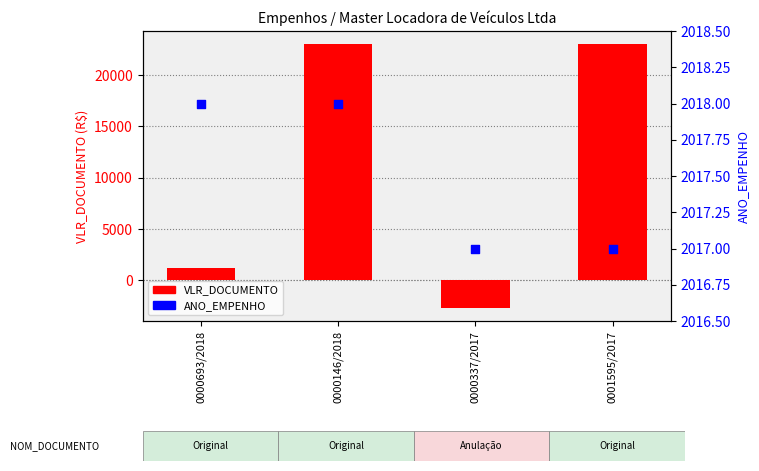

What is the total value across all series at 0000337/2017?

-669.6